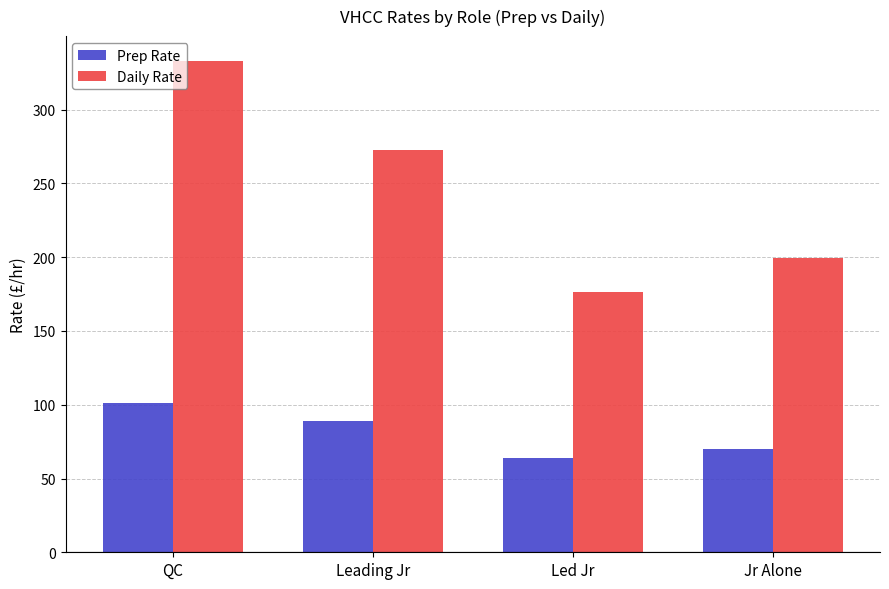

Count the number of categories in the chart.

4